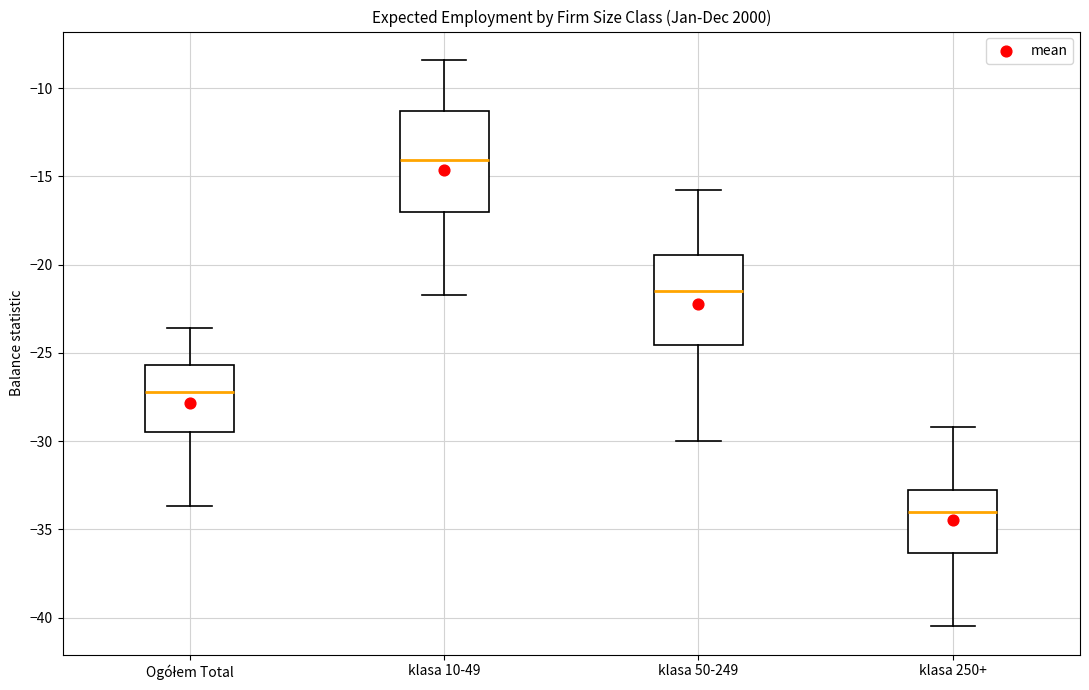

Which box's median line is the highest?

klasa 10-49